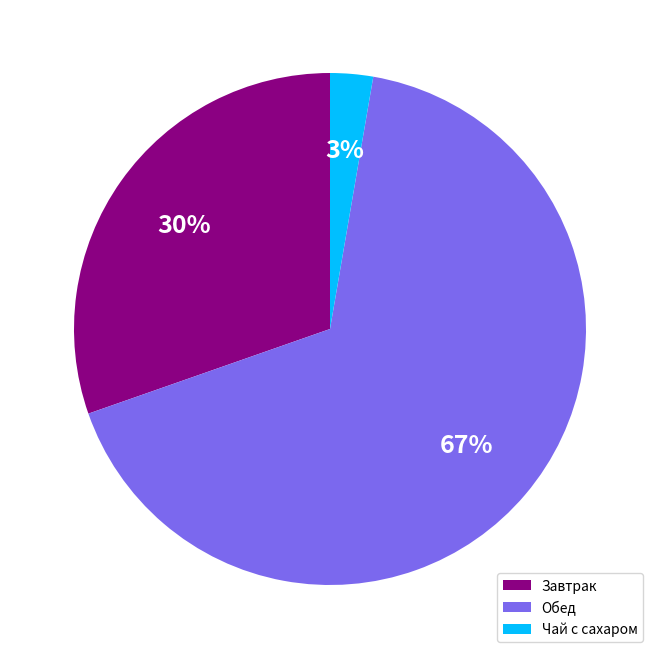

Is the sum of Чай с сахаром and Завтрак greater than half?

No